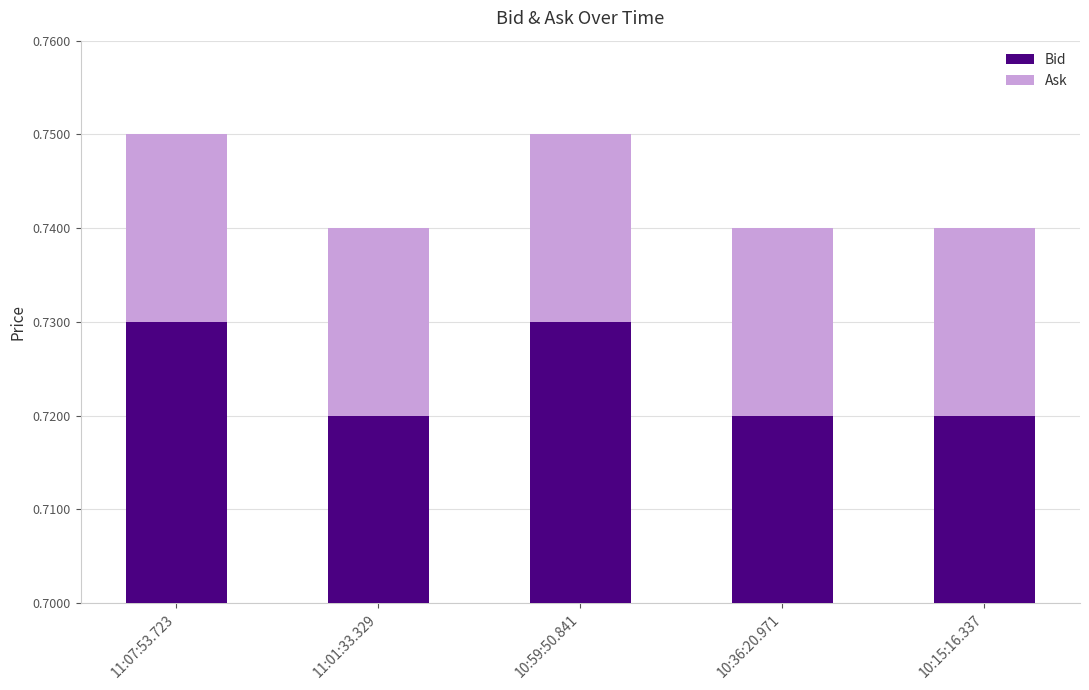

Reading left to right, what are all the values shown in this chart?

Bid: 0.7	0.7	0.7	0.7	0.7
Ask: 0.0	0.0	0.0	0.0	0.0